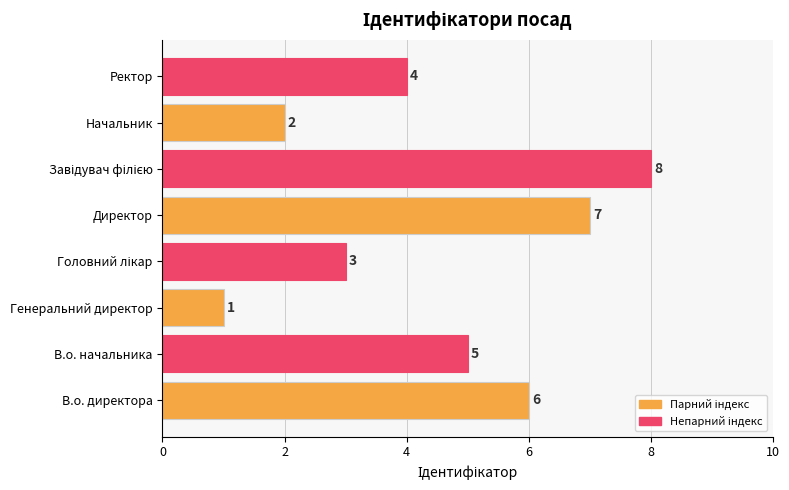

Reading bottom to top, what are all the values shown in this chart?

6	5	1	3	7	8	2	4